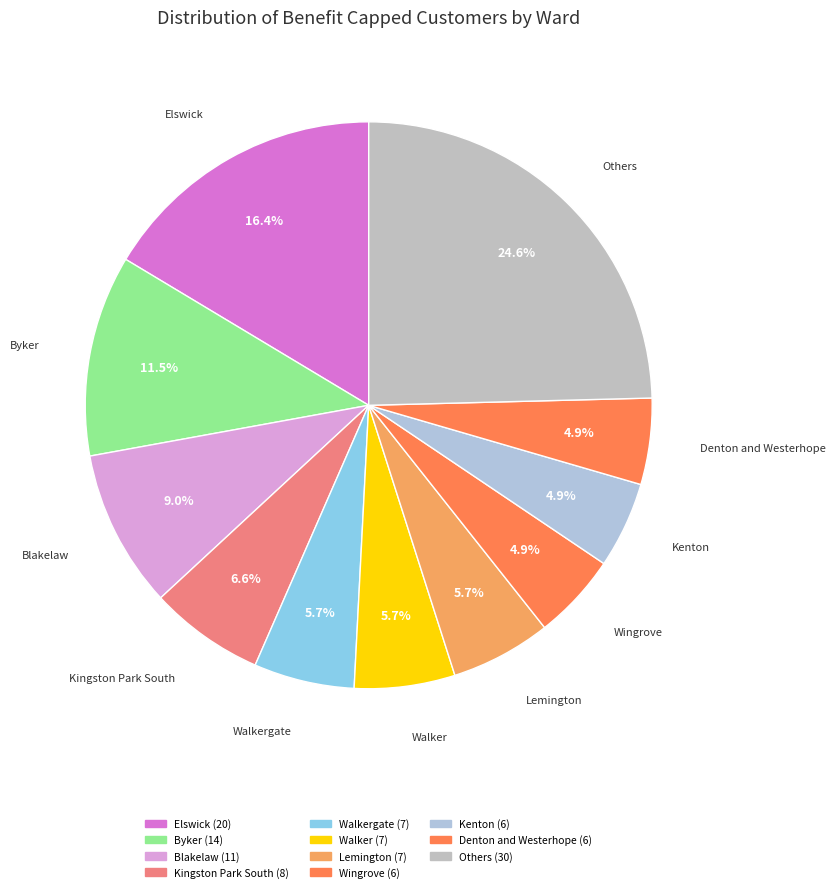

How many segments does this pie chart have?

11